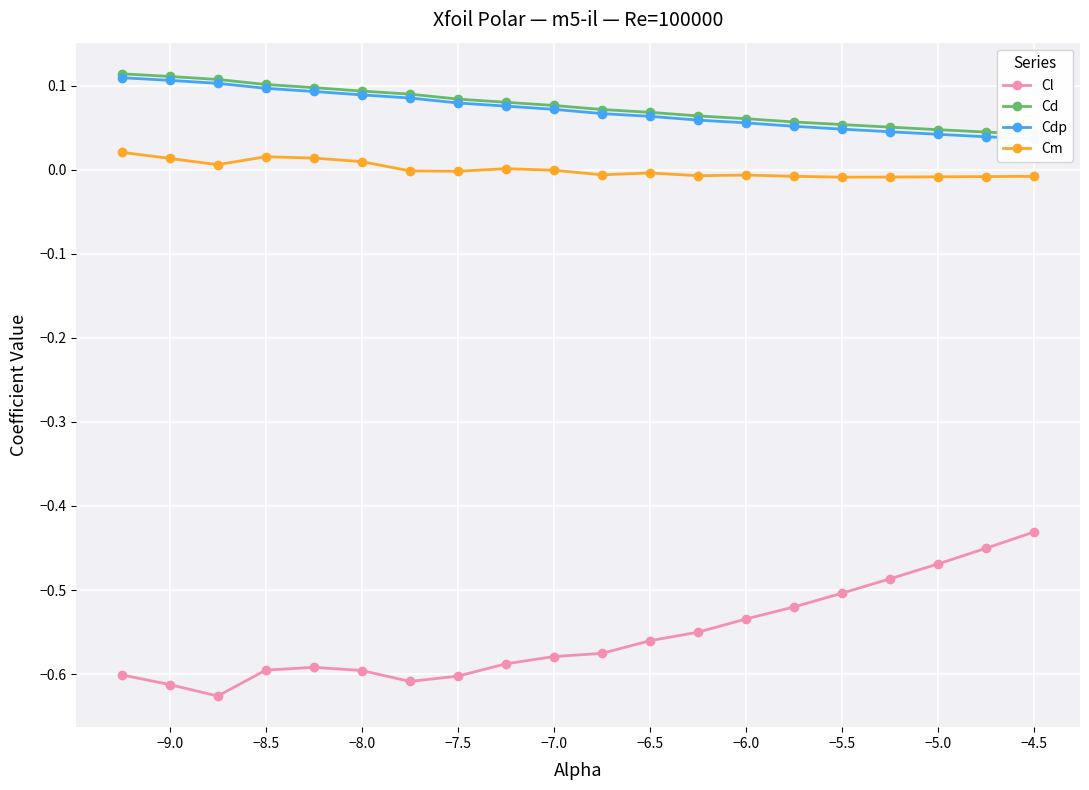

True or false: Cl has a value of -0.2 at −6.5.

False